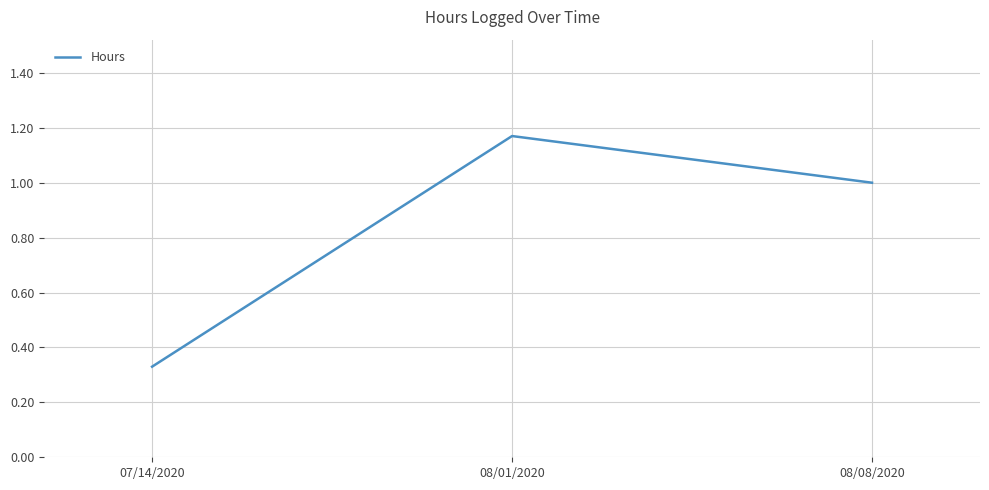

At which label is the value closest to 0?

07/14/2020